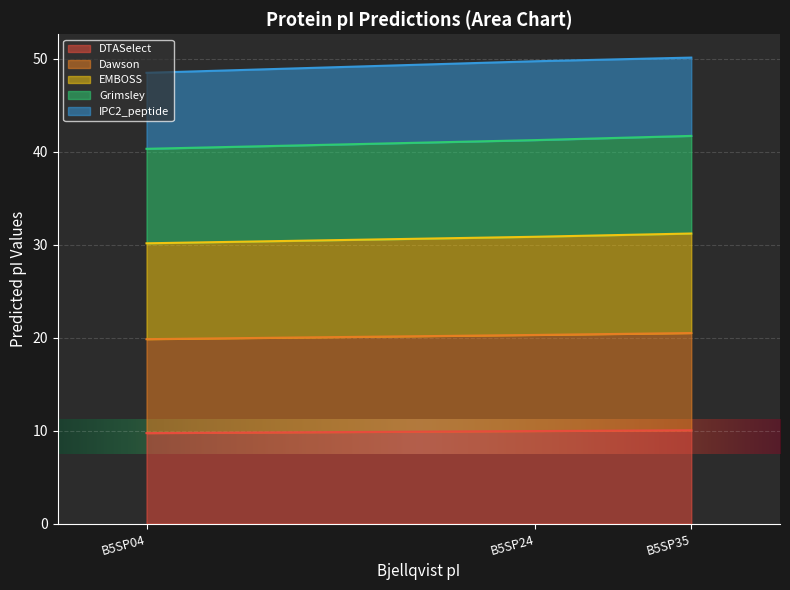

What is the total value across all series at B5SP35?

50.1